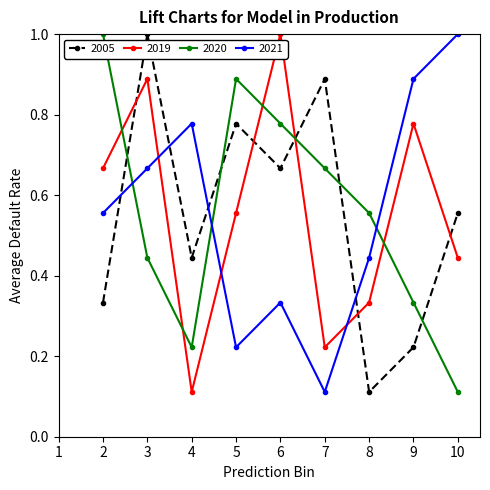

What is the sum of the 2005 values at 3 and 5?

1.8